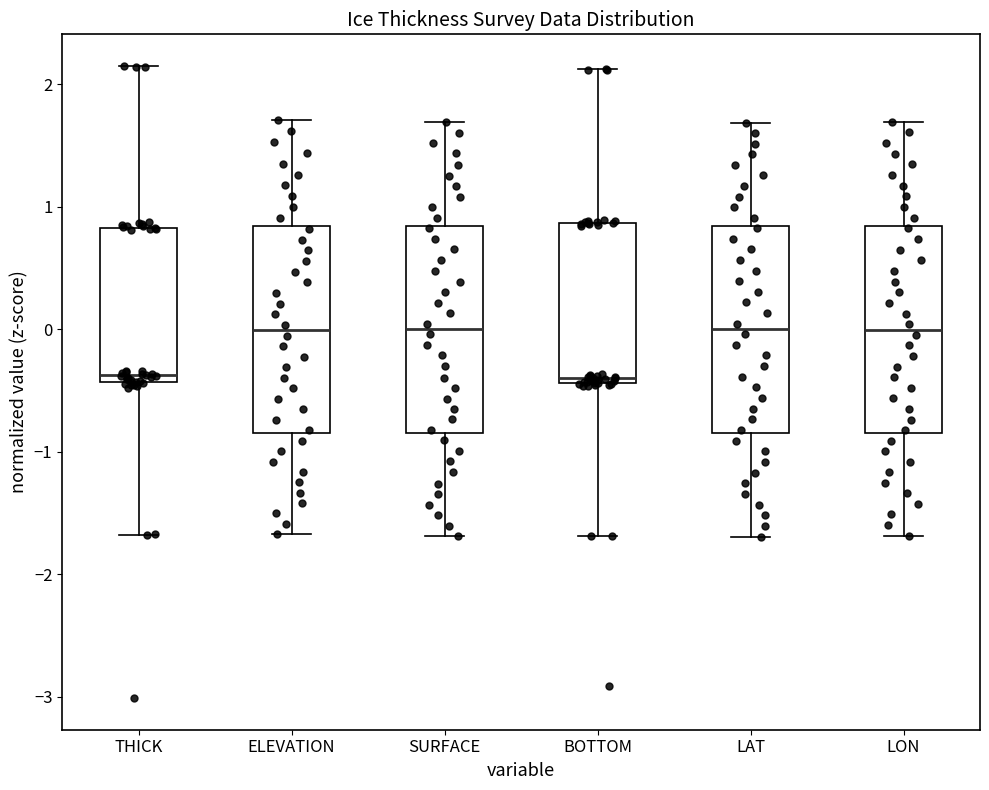

Reading left to right, read every box against the y-axis: the position of its median line, the range the box covers, and the ends of its whiskers. The values are not printed on the chart, so give them approximately, as read against the axis.

THICK: median -0.4 (just above the box's lower edge), box -0.4 to 0.8, whiskers -1.7 to 2.1
ELEVATION: median 0.0, box -0.8 to 0.8, whiskers -1.7 to 1.7
SURFACE: median 0.0, box -0.8 to 0.8, whiskers -1.7 to 1.7
BOTTOM: median -0.4 (just above the box's lower edge), box -0.4 to 0.9, whiskers -1.7 to 2.1
LAT: median 0.0, box -0.8 to 0.8, whiskers -1.7 to 1.7
LON: median 0.0, box -0.8 to 0.8, whiskers -1.7 to 1.7